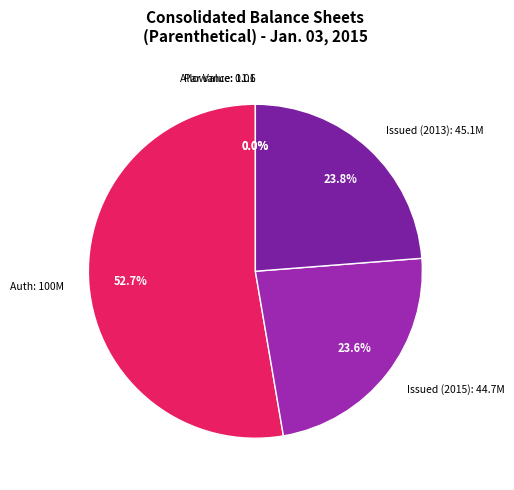

Which category has the biggest portion of the pie?

Common stock, shares authorized